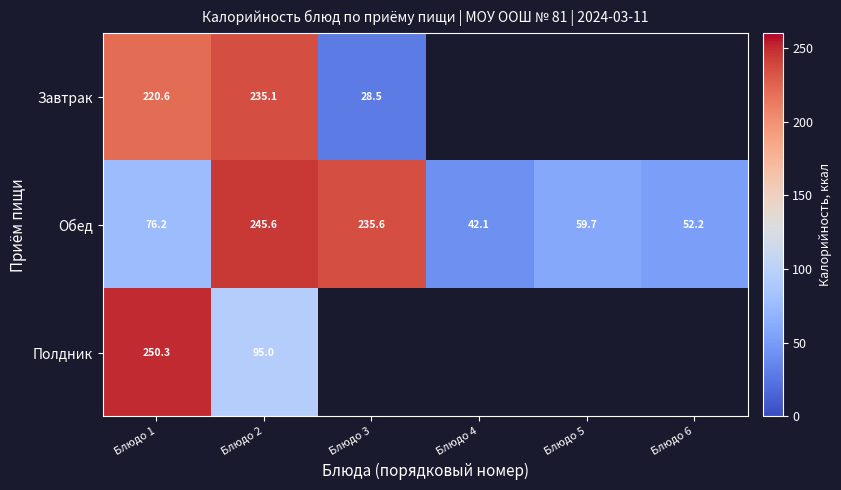

How many distinct data groups are displayed?

3